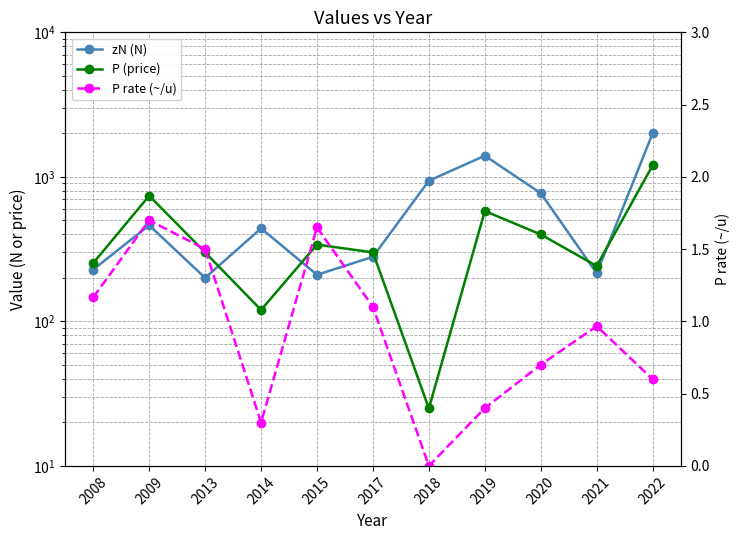

Reading right to left, what are all the values shown in this chart?

zN (N): 2022=2000.0	2021=215.0	2020=771.0	2019=1400.0	2018=940.0	2017=280.0	2015=210.0	2014=440.0	2013=200.0	2009=462.5	2008=228.3
P (price): 2022=1200.0	2021=241.7	2020=399.4	2019=580.0	2018=25.0	2017=300.0	2015=340.0	2014=120.0	2013=300.0	2009=740.0	2008=253.3
P rate (~/u): 2022=0.6	2021=1.0	2020=0.7	2019=0.4	2018=0.0	2017=1.1	2015=1.6	2014=0.3	2013=1.5	2009=1.7	2008=1.2